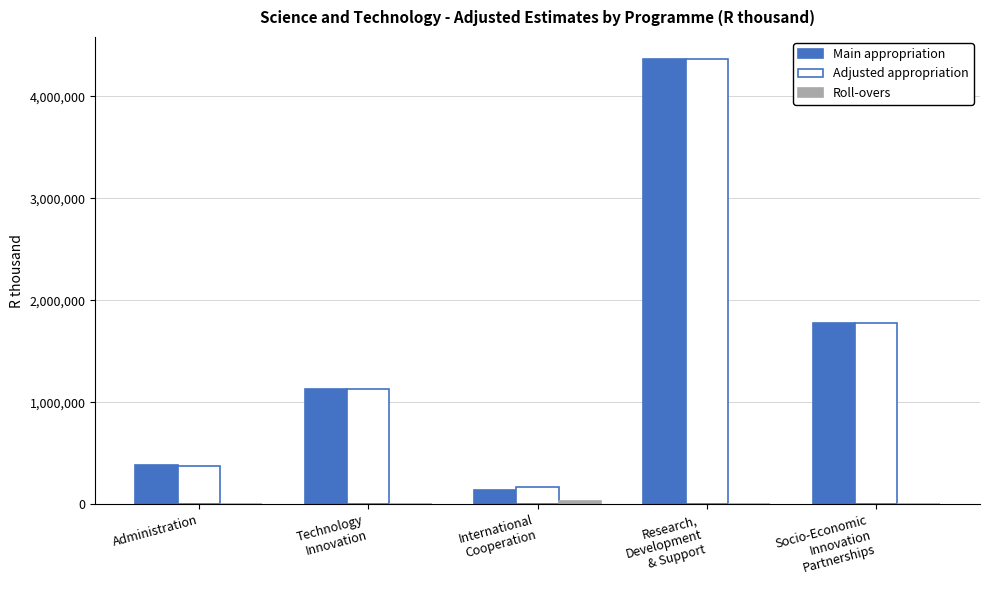

What is the greatest value displayed?

4363092